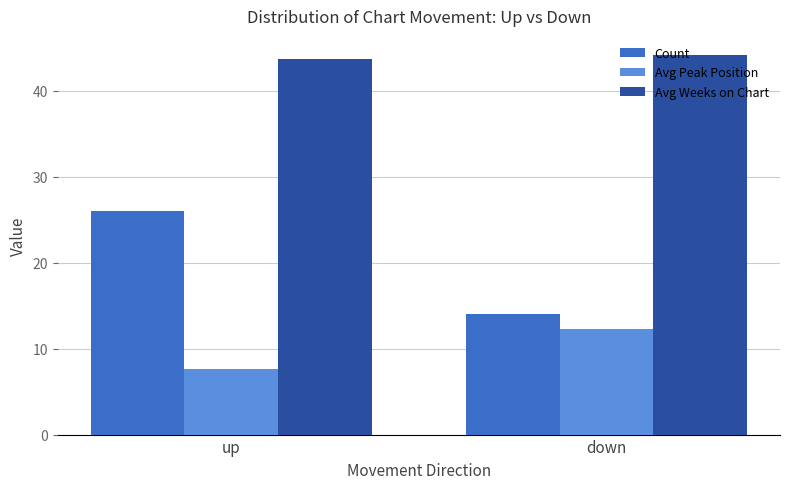

How many bars are there in each group?

3